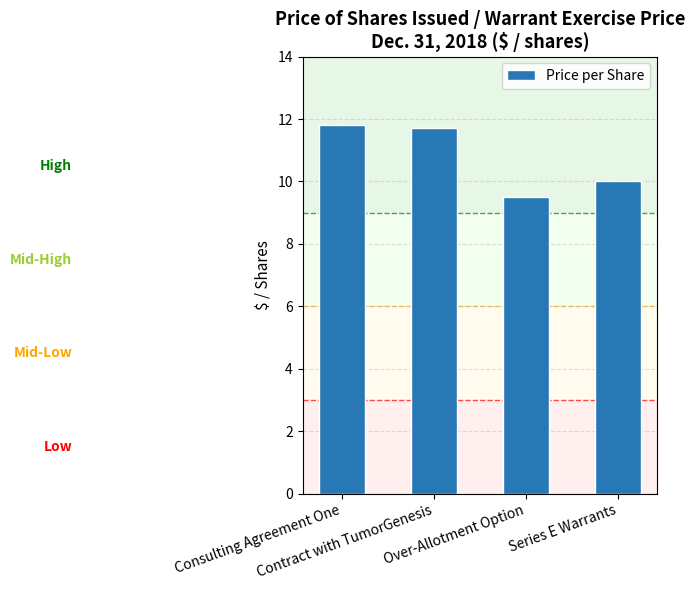

Count the number of values greater than 11.

2